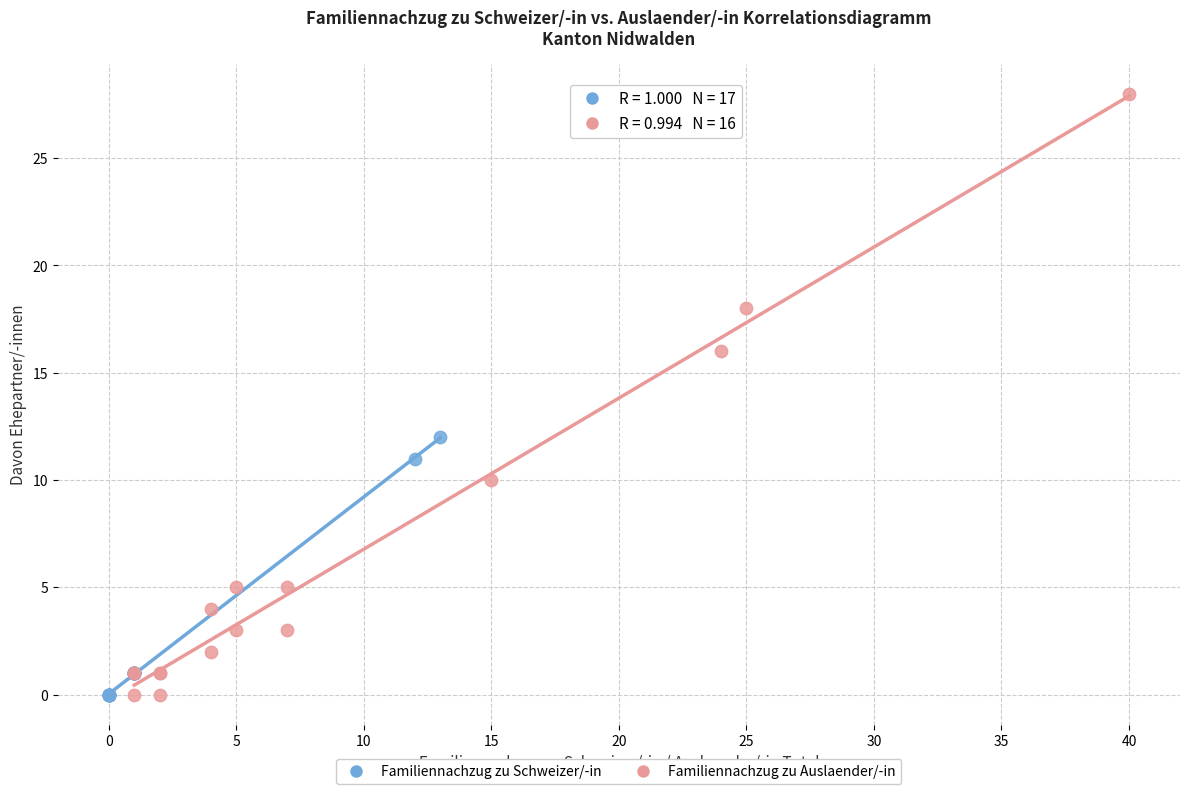

Which series contains the highest Y value?

Familiennachzug zu Auslaender/-in